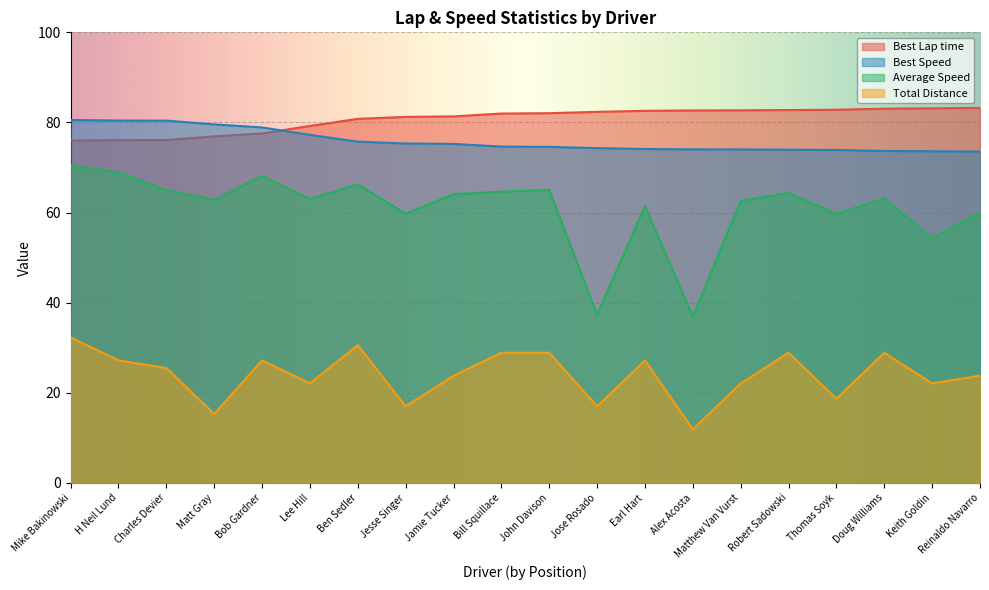

Reading right to left, what are all the values shown in this chart?

Best Lap time: 83.2	83.1	83.1	82.8	82.8	82.7	82.7	82.6	82.4	82.1	82.0	81.3	81.2	80.8	79.2	77.6	76.9	76.1	76.1	76.0
Best Speed: 73.5	73.6	73.7	73.9	74.0	74.0	74.0	74.1	74.3	74.6	74.7	75.2	75.3	75.7	77.2	78.9	79.6	80.4	80.4	80.6
Average Speed: 60.0	54.3	63.2	59.7	64.4	62.6	36.9	61.5	37.3	65.0	64.6	64.1	59.8	66.3	63.0	68.1	62.8	65.0	68.9	70.4
Total Distance: 23.8	22.1	28.9	18.7	28.9	22.1	11.9	27.2	17.0	28.9	28.9	23.8	17.0	30.6	22.1	27.2	15.3	25.5	27.2	32.3